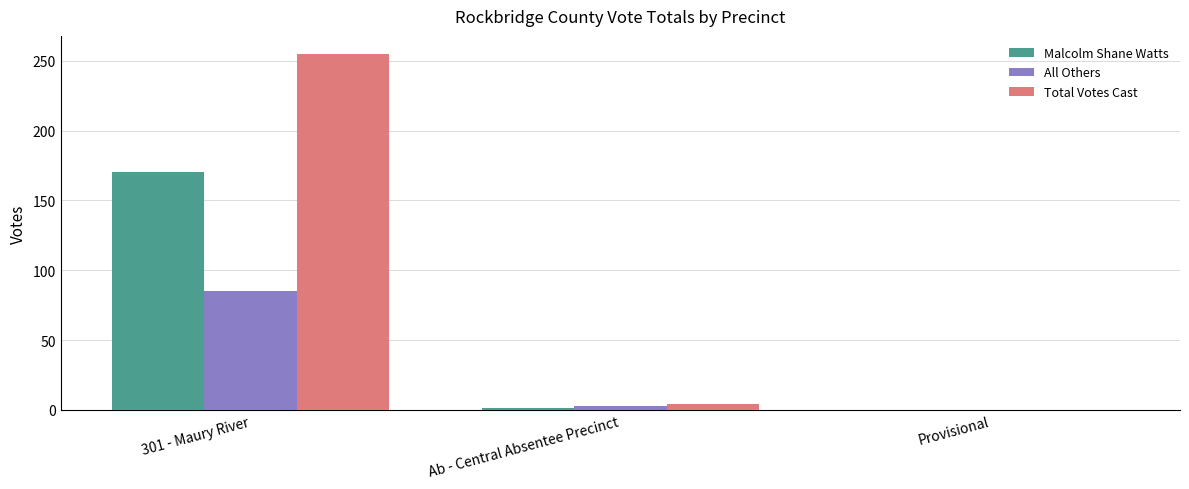

How many values in Total Votes Cast are above zero?

2